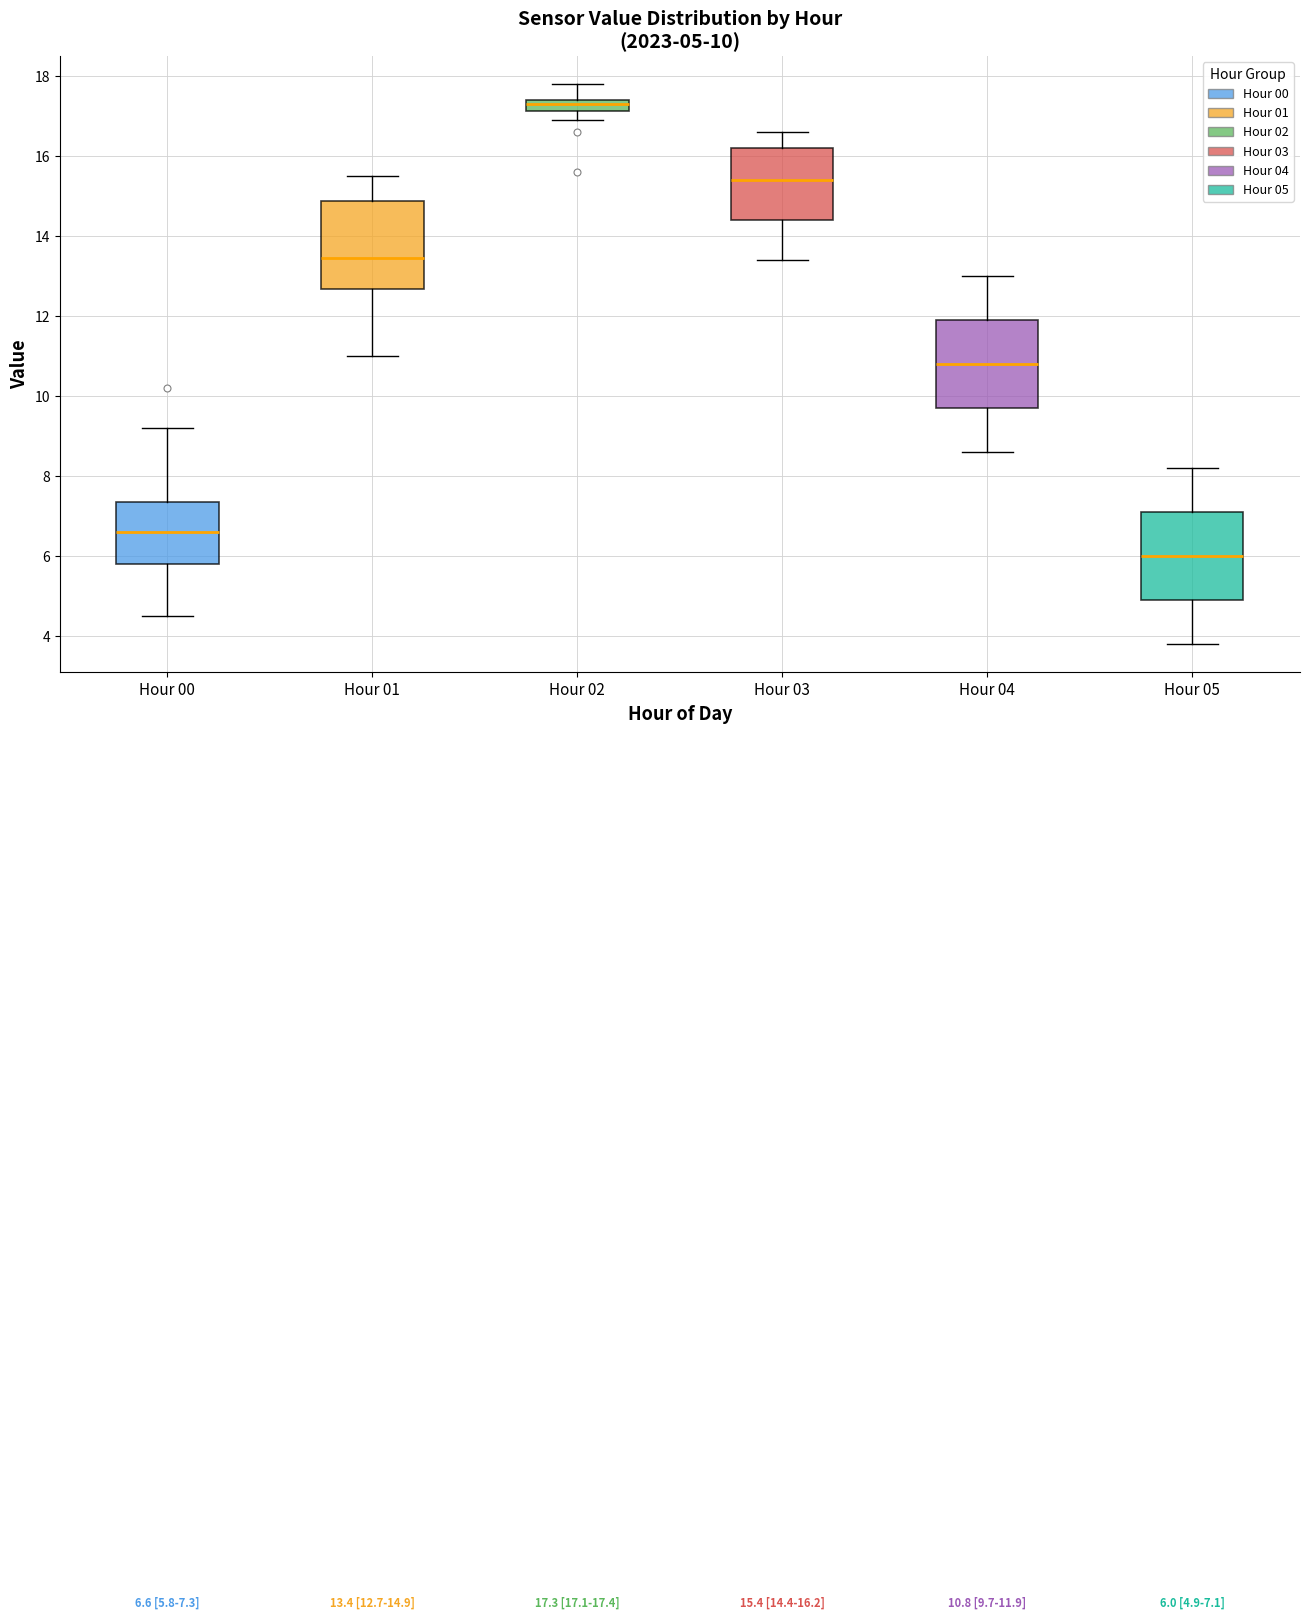

Which box's median line is the highest?

Hour 02